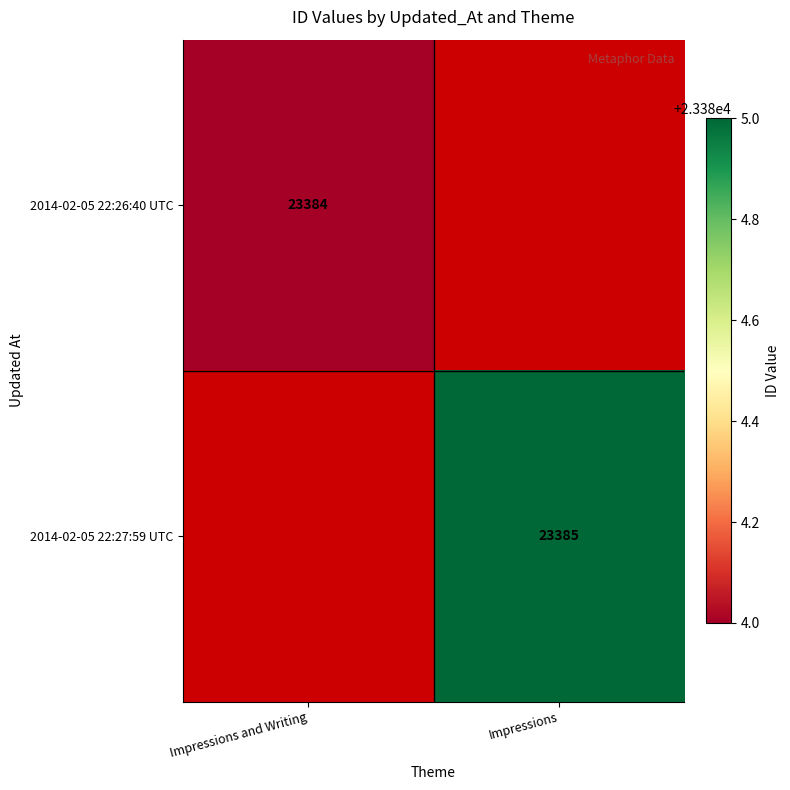

Which has a higher value, Impressions and Writing or Impressions?

Impressions